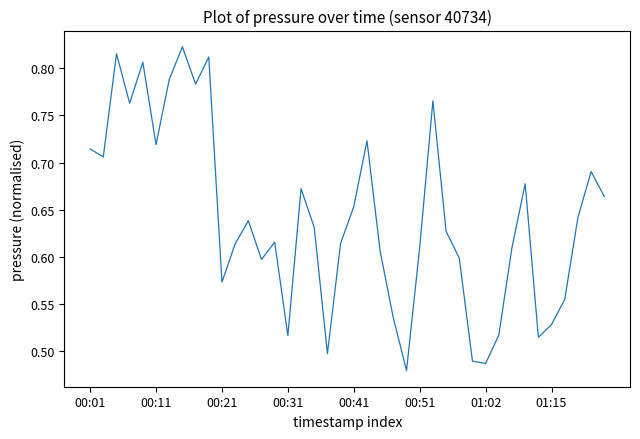

What is the difference between the maximum and minimum values?

0.3